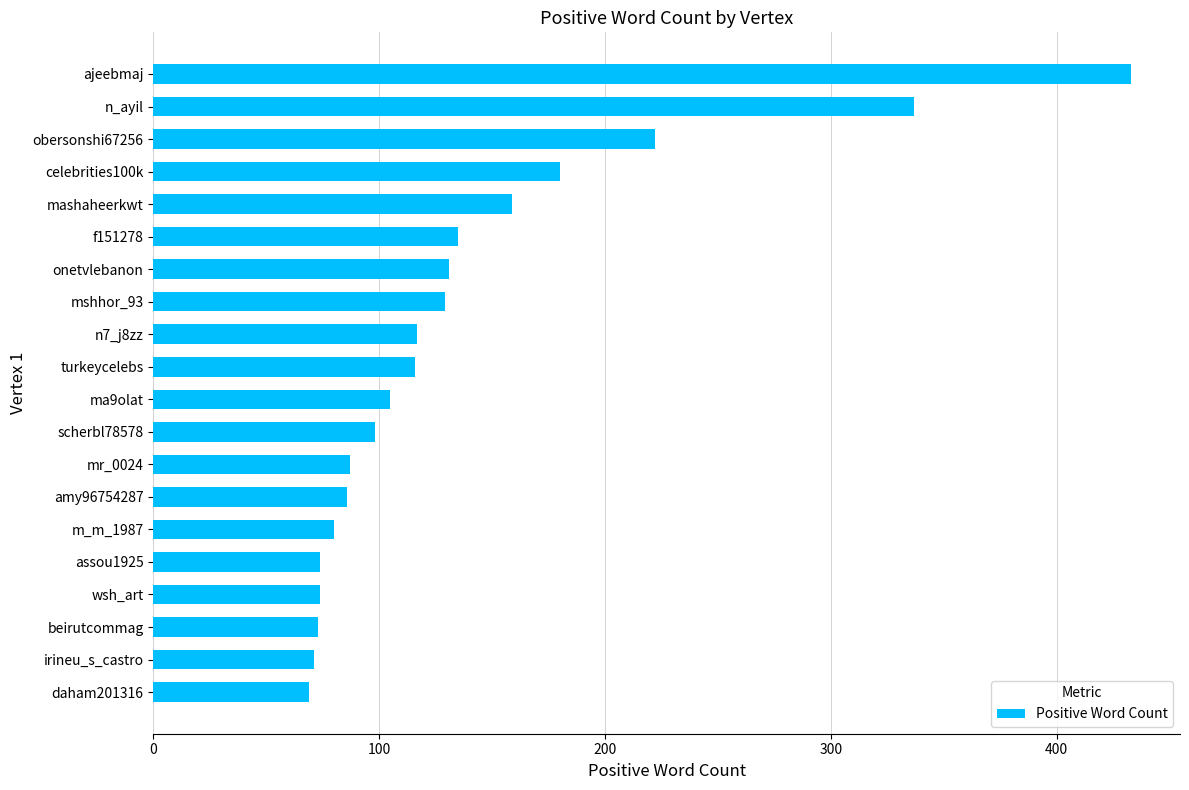

How many bars are there in total?

20